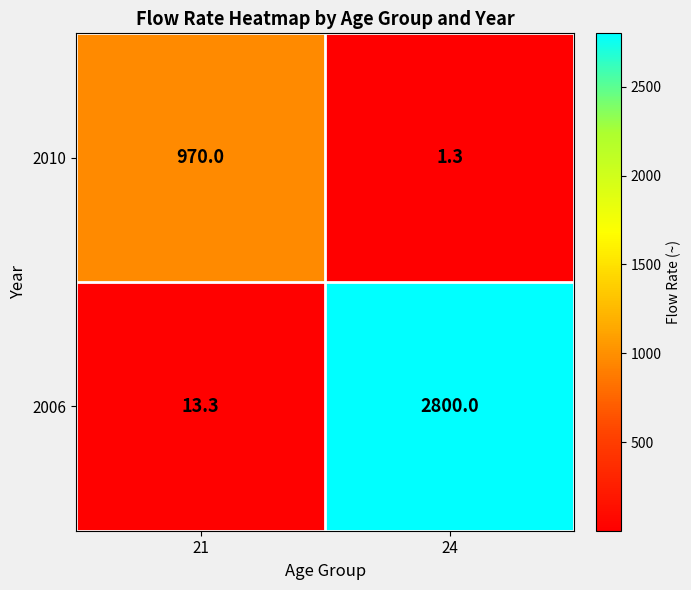

Which series has the largest total across all categories?

2006